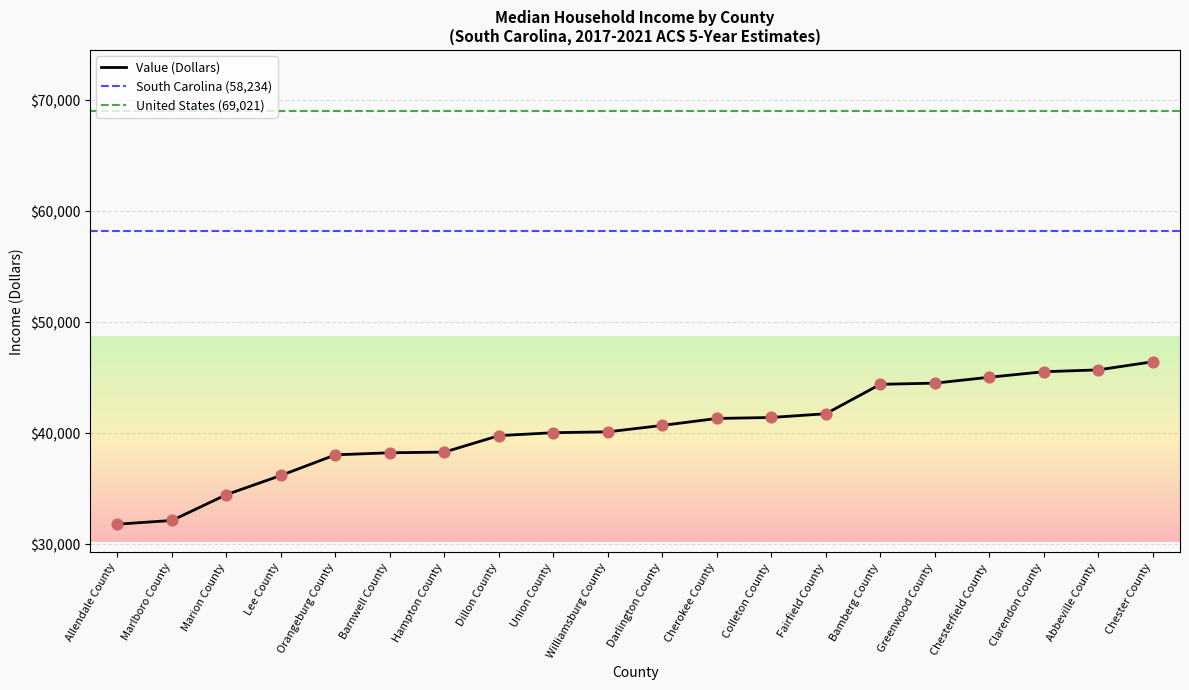

Approximately how many times larger is the value at Fairfield County compared to Chesterfield County?

0.9